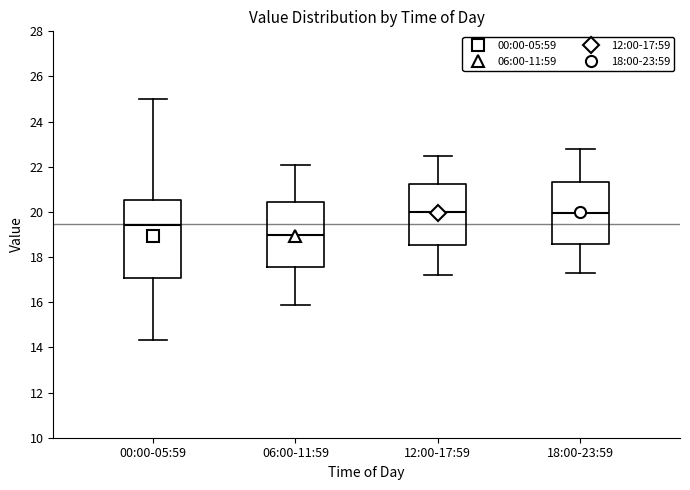

Which box is the tallest, from its lower edge to its upper edge?

00:00-05:59